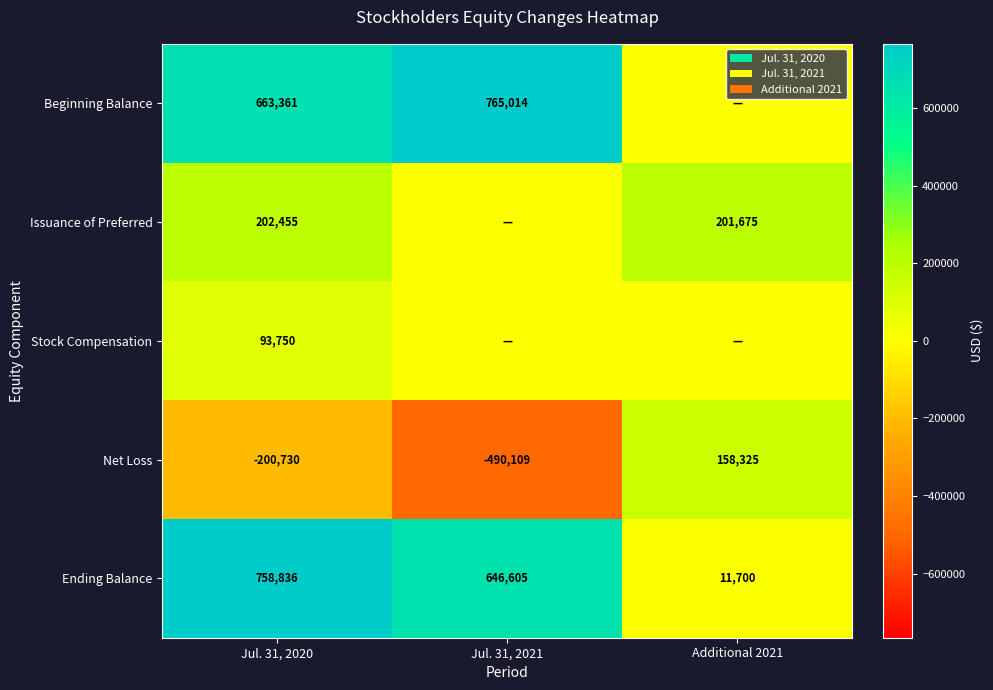

At how many categories does at least one series exceed 526166?

2